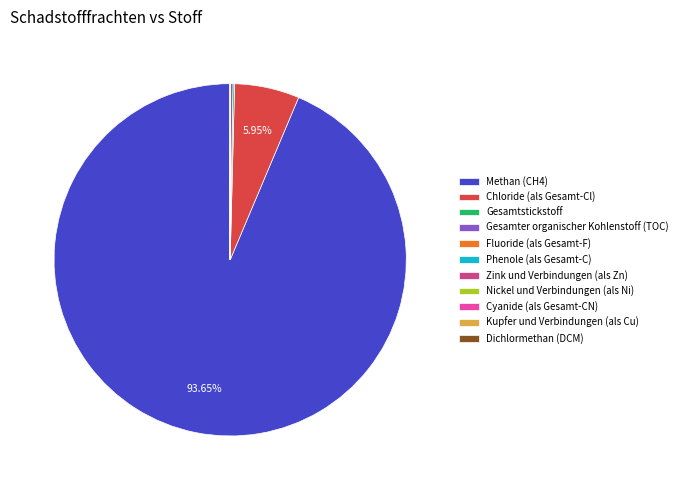

Does Methan (CH4) account for over 50% of the chart?

Yes